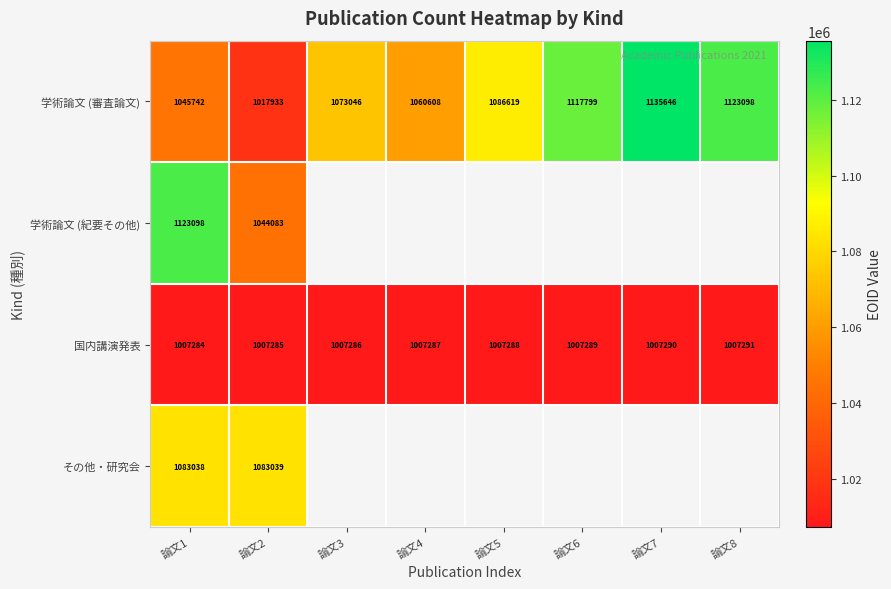

How many categories are shown in the chart?

8